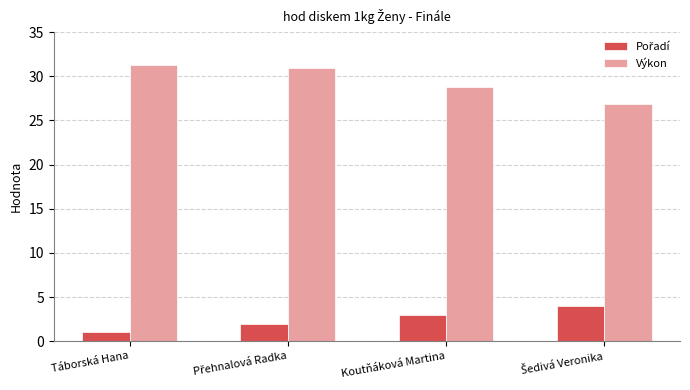

What is the difference between the maximum and second lowest values in the Výkon series?

2.5